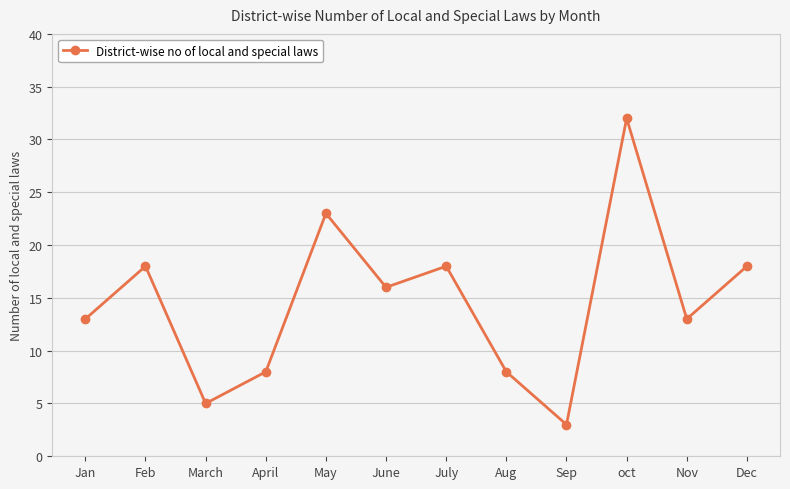

What is the label of the 8th point from the right?

May